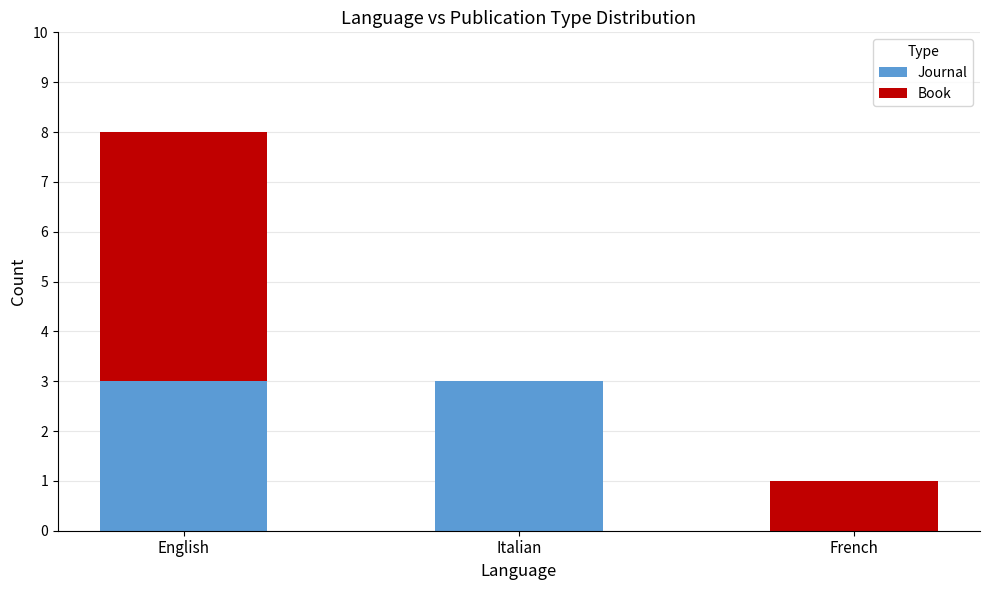

Reading left to right, list the values for the Journal series.

English=3	Italian=3	French=0